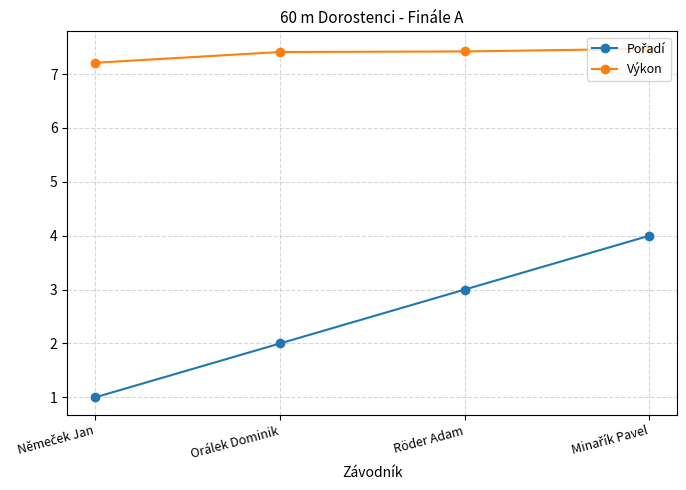

Count the Výkon values in the range 7 to 8.

4